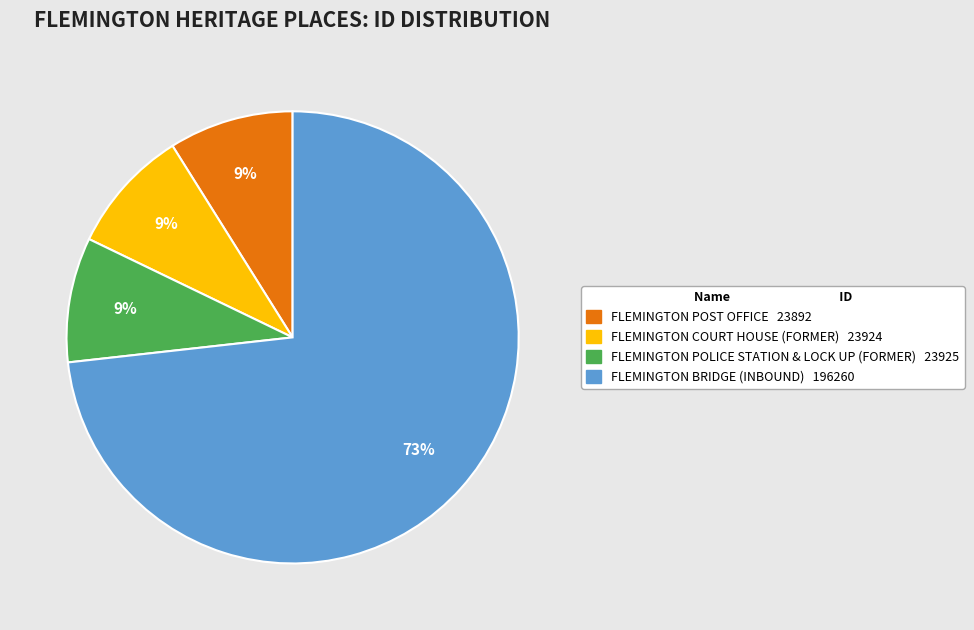

What is the ratio of the value at FLEMINGTON POLICE STATION & LOCK UP (FORMER) to the value at FLEMINGTON COURT HOUSE (FORMER)?

1.0